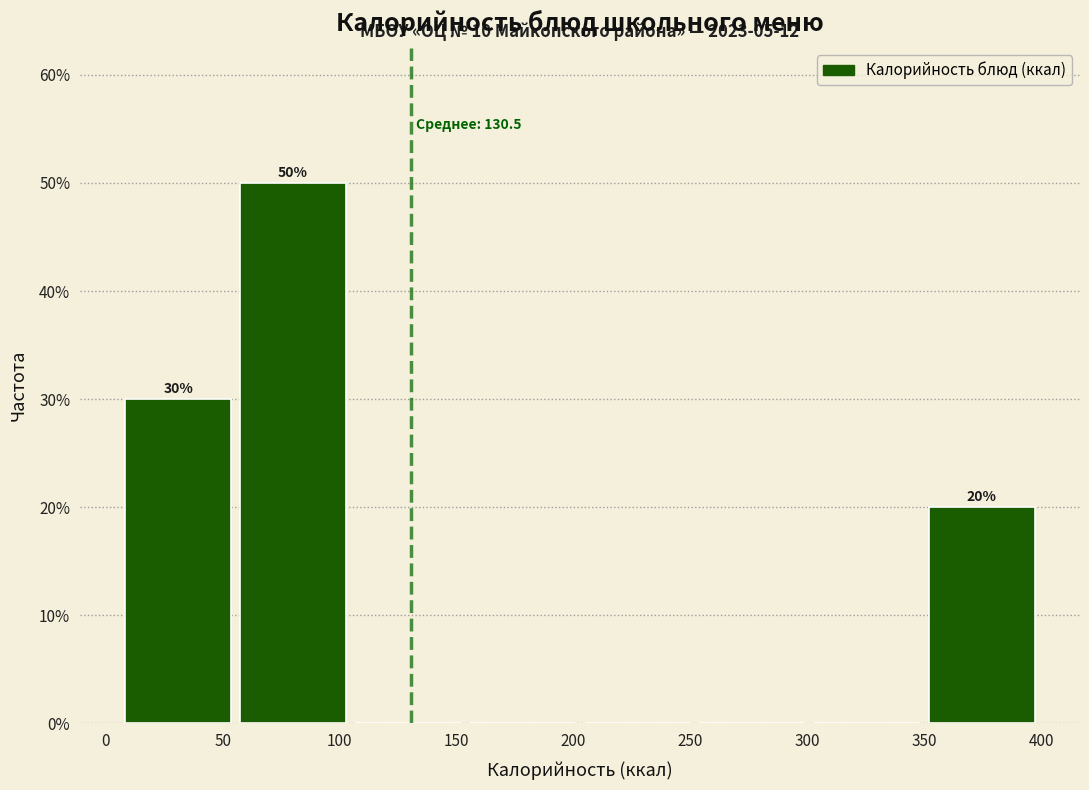

Which range on the x-axis has the tallest bar?

55 to 105